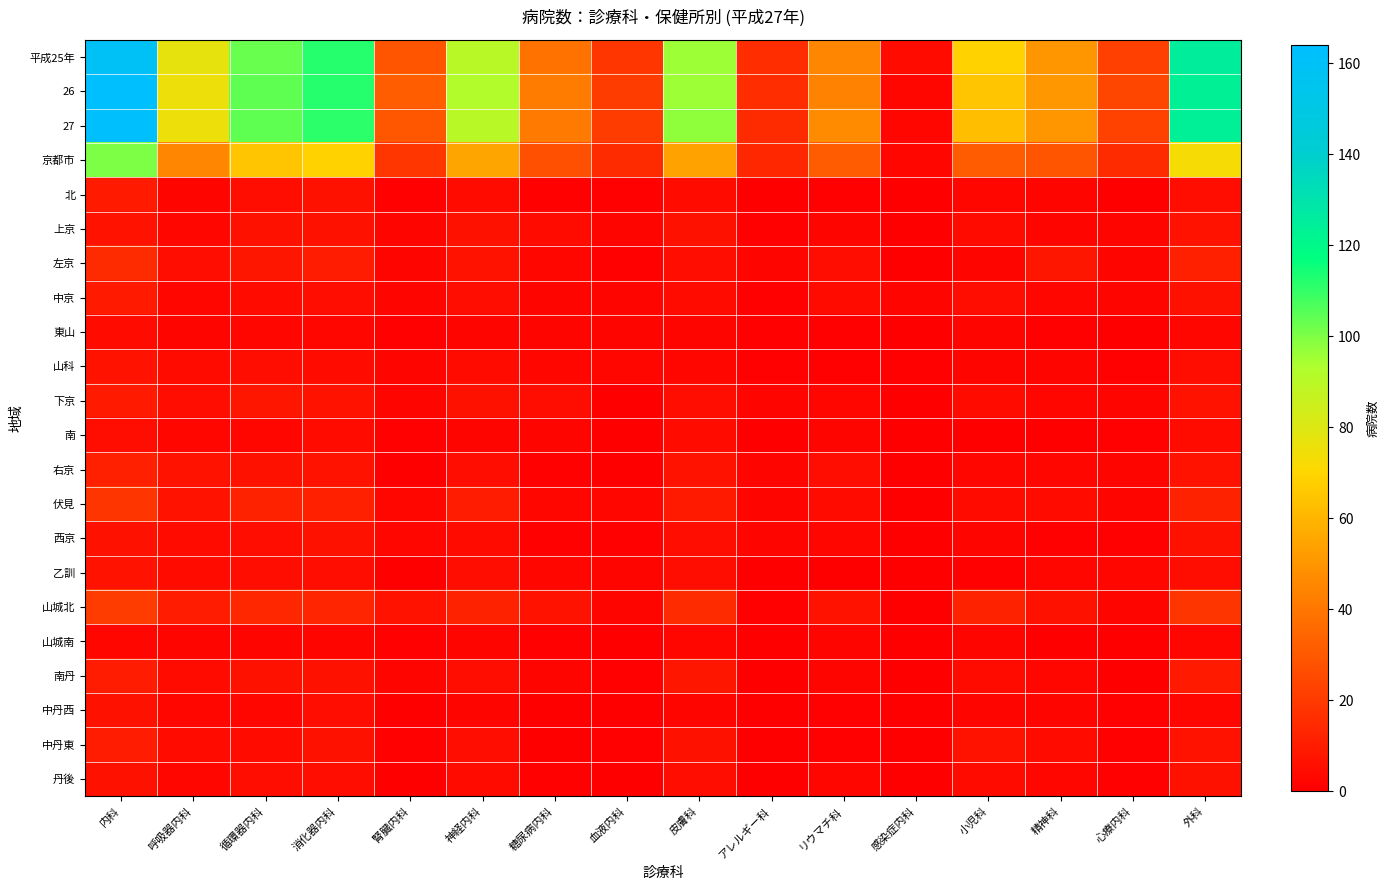

What is the difference between the highest and lowest values at 糖尿病内科?

42